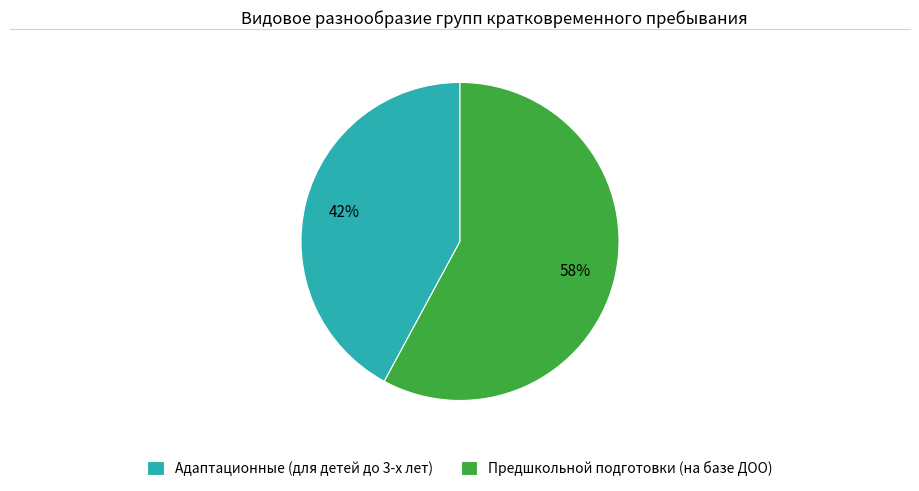

Does any single category account for the majority?

Yes